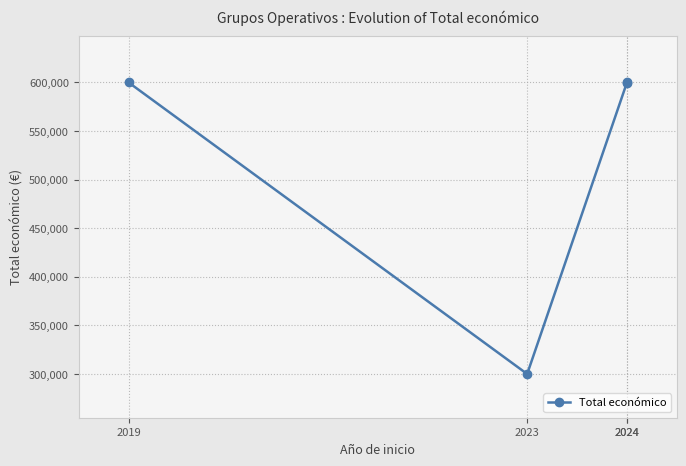

Which category has the highest value across all series?

2019